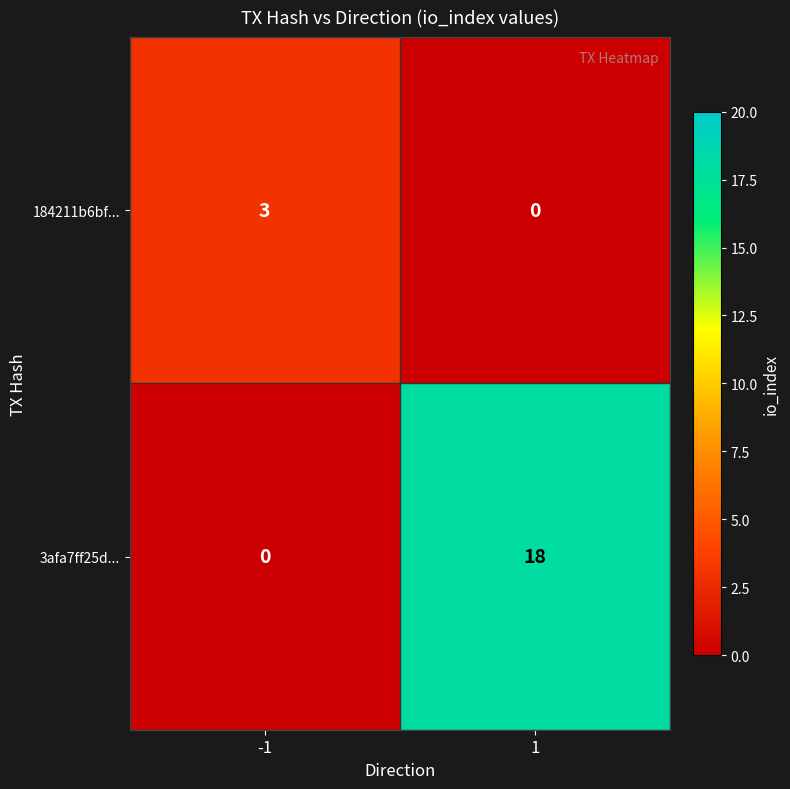

At how many categories does at least one series exceed 15?

1